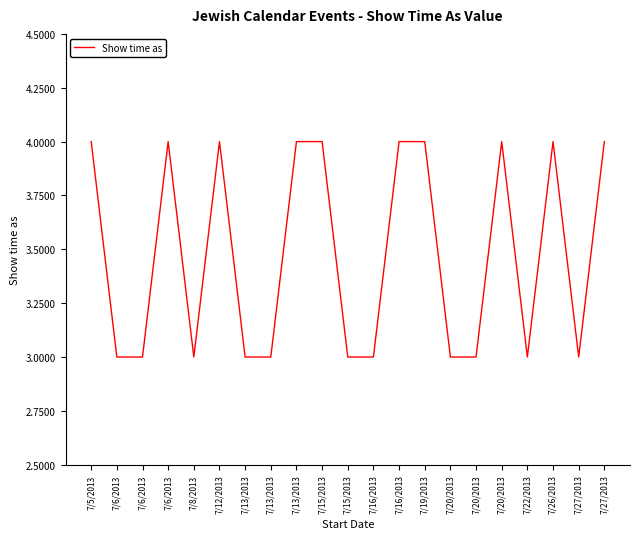

What is the minimum value shown in the chart?

3